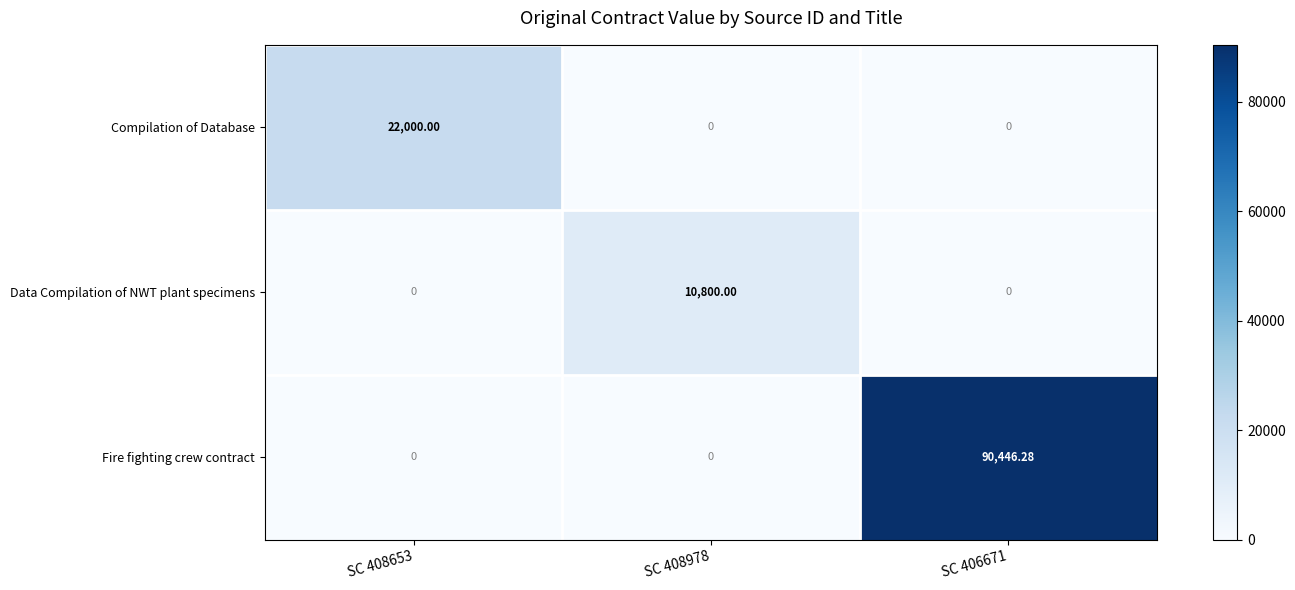

How many data points does each series have?

3